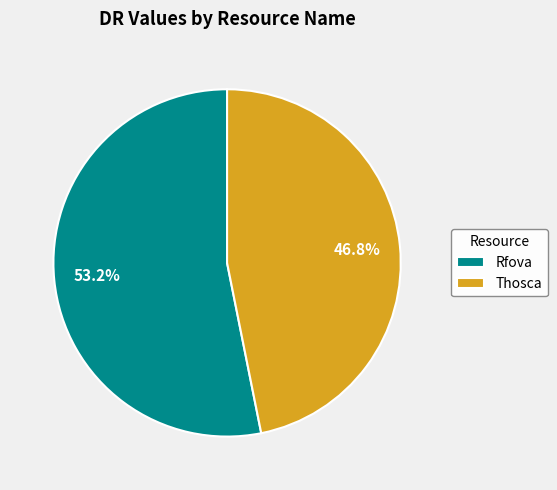

The Rfova slice represents 53% of the pie. True or false?

True